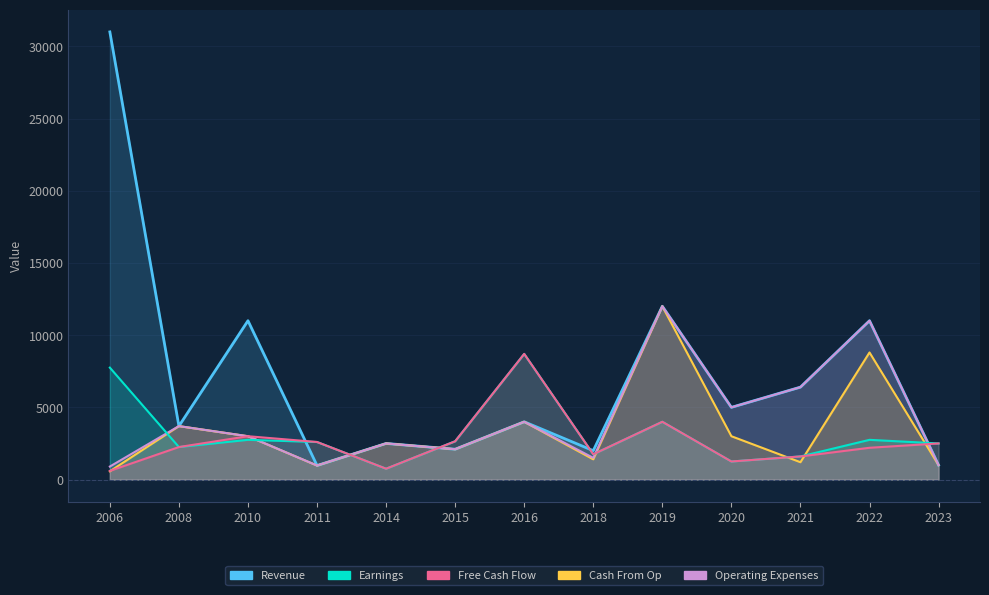

True or false: Revenue and Earnings intersect in this chart.

True